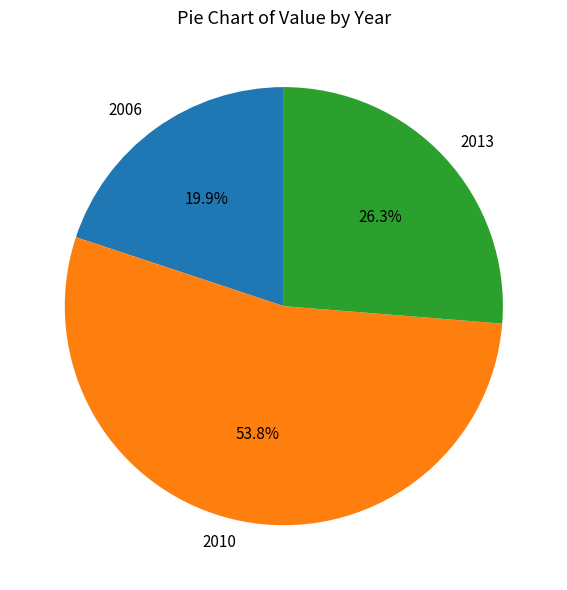

To the nearest percent, what is the average slice percentage?

33%